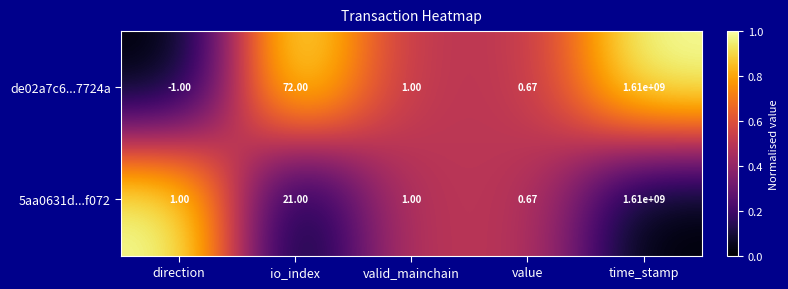

Which label corresponds to the largest value in the chart?

time_stamp